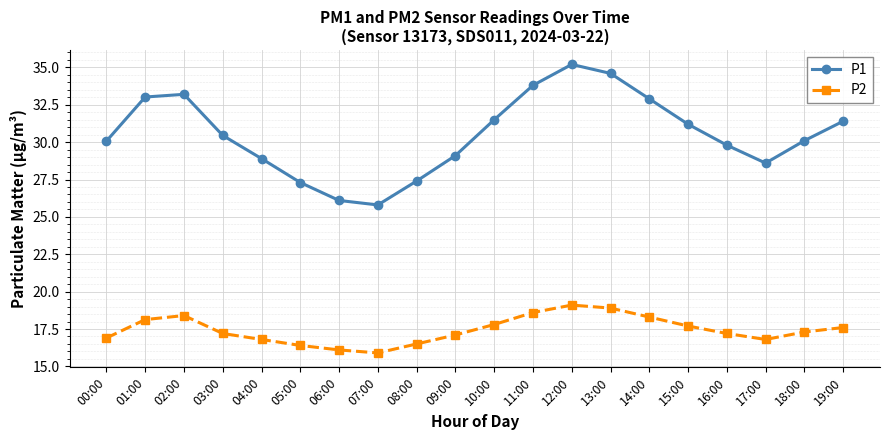

Between 12:00 and 13:00, which series saw the biggest shift?

P1